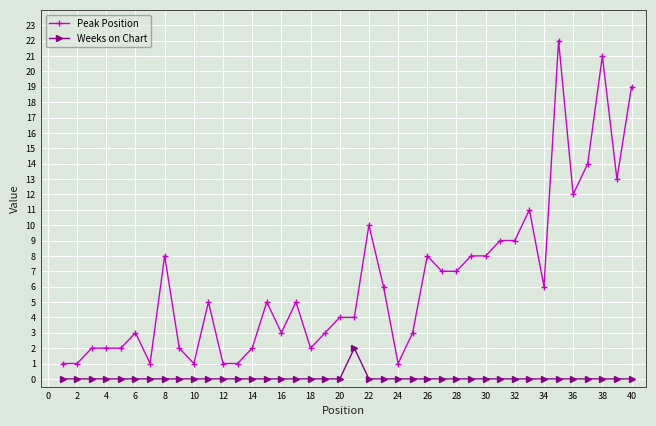

What is the highest value of the Peak Position series?

22